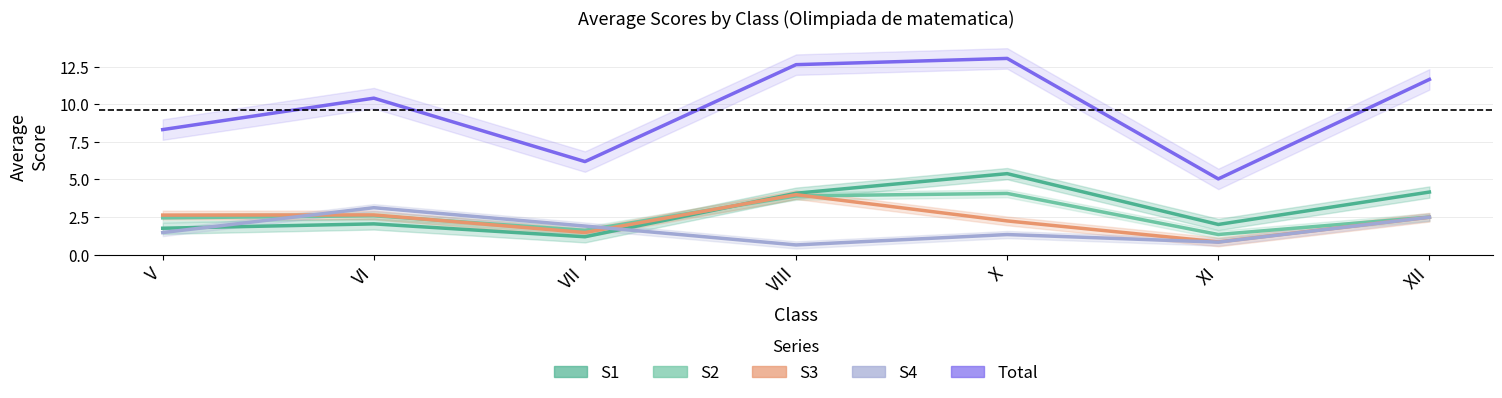

At how many categories does at least one series exceed 4?

7